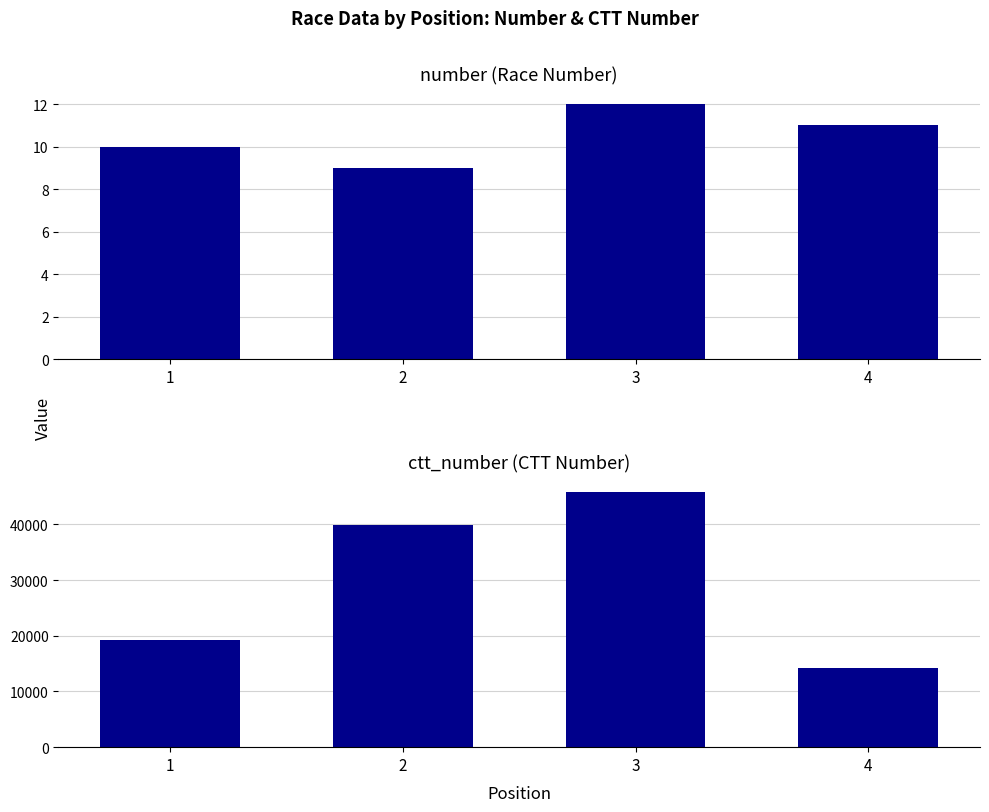

Which series changed the most between 1 and 2?

ctt_number